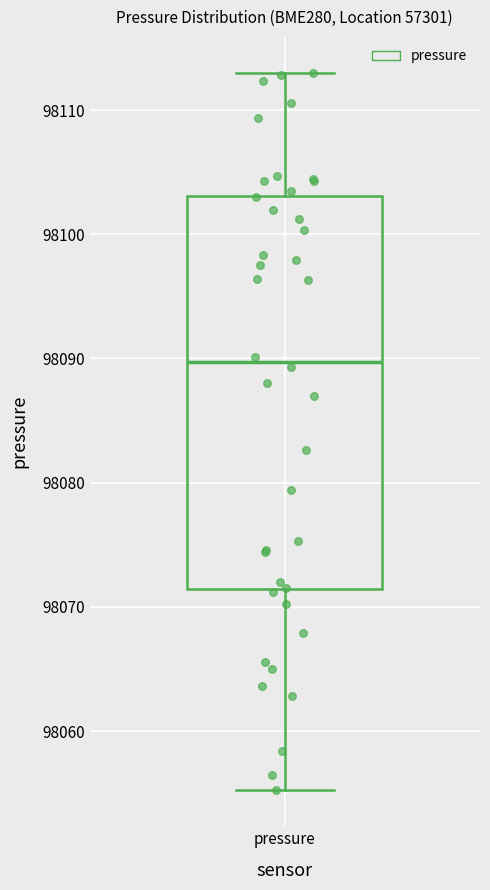

Where is the lower edge of the box for pressure on the y-axis? The values are not printed on the chart, so give them approximately, as read against the axis.

98071